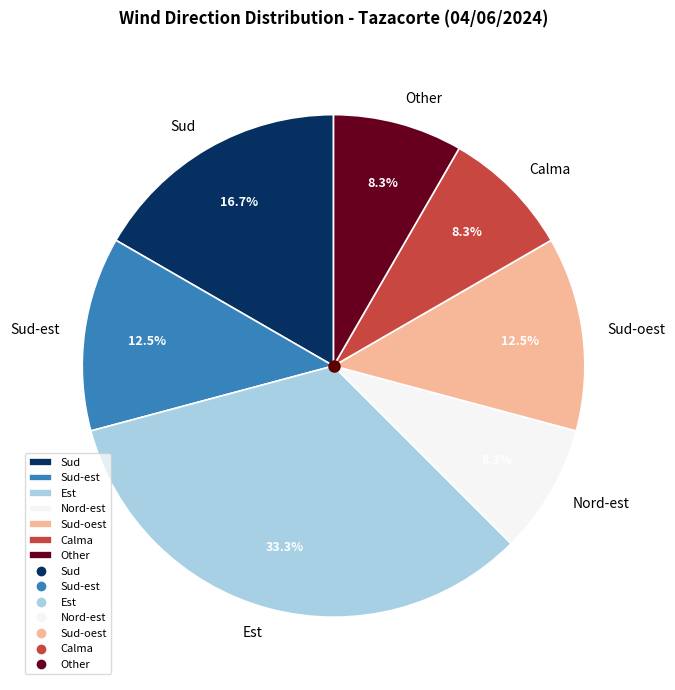

Is there any slice that represents more than half of the pie?

No